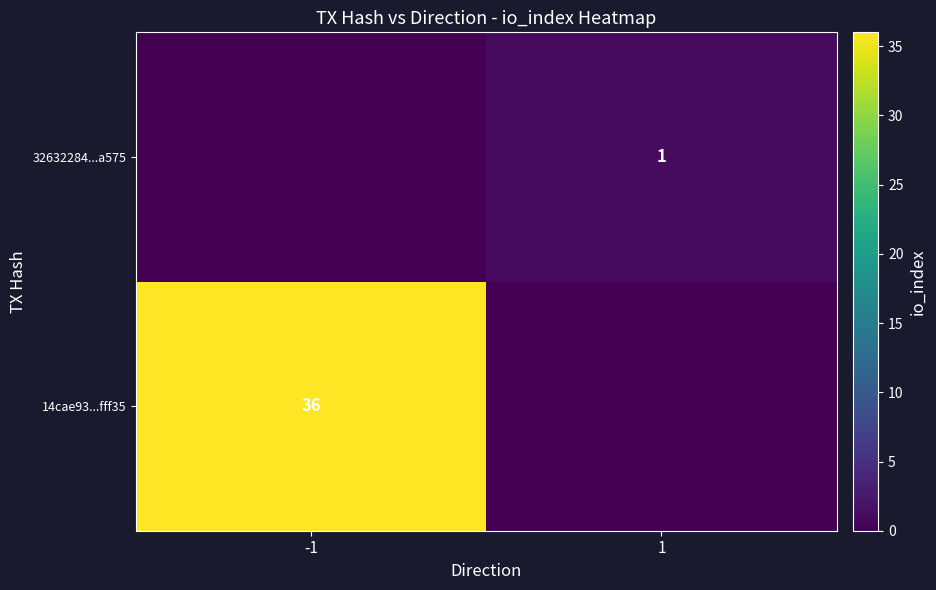

What is the difference between the highest and lowest values at 1?

1